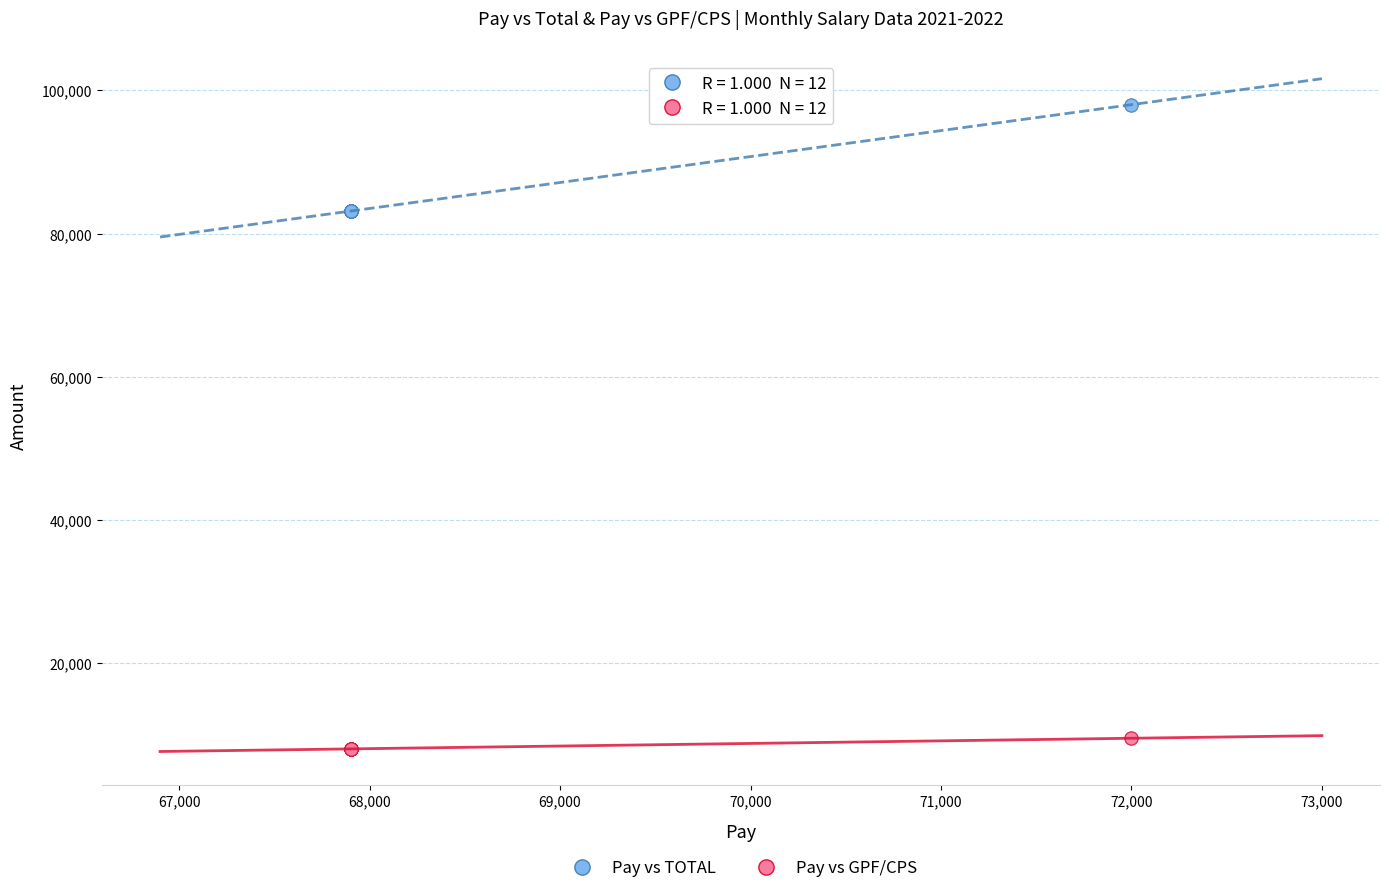

Which series has the largest Y range (max minus min)?

Pay vs TOTAL